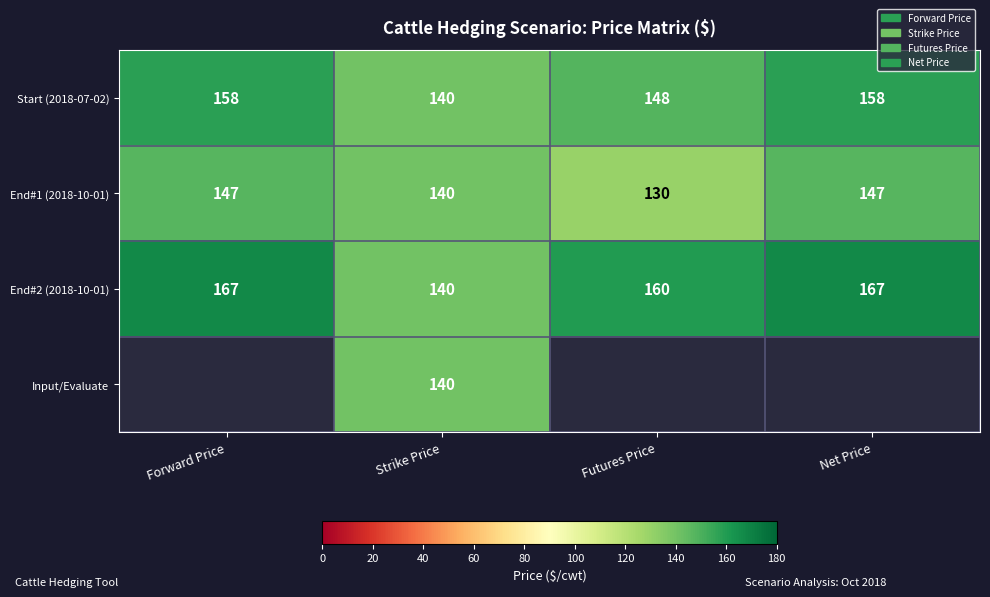

The Start (2018-07-02) series shows 204 at Strike Price. True or false?

False